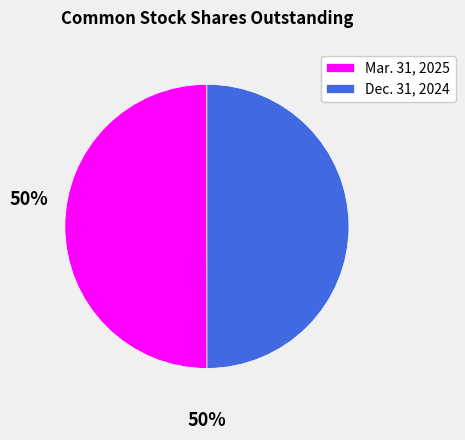

Is the sum of Dec. 31, 2024 and Mar. 31, 2025 greater than half?

Yes